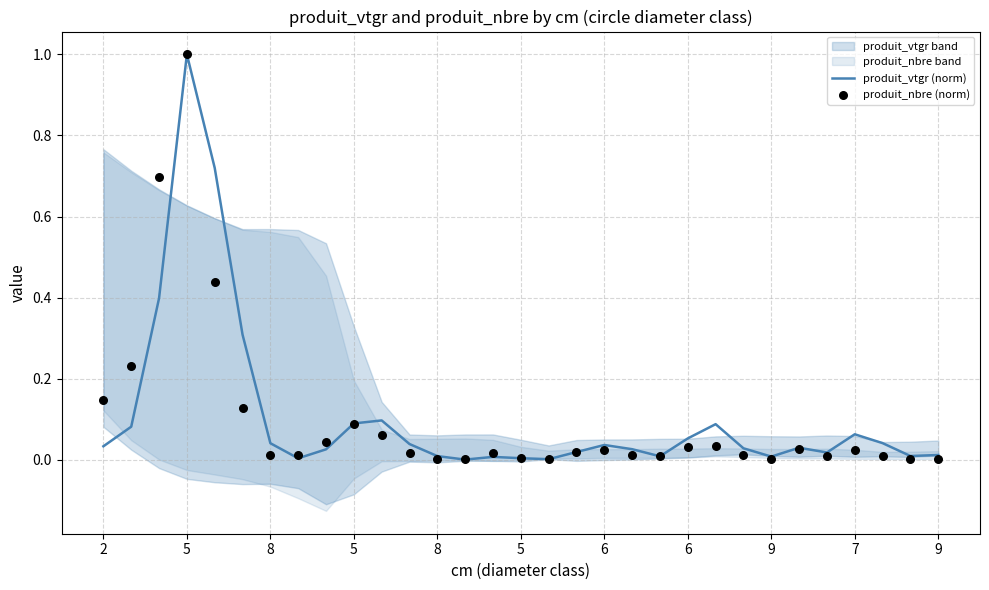

At how many categories does at least one series exceed 0?

31